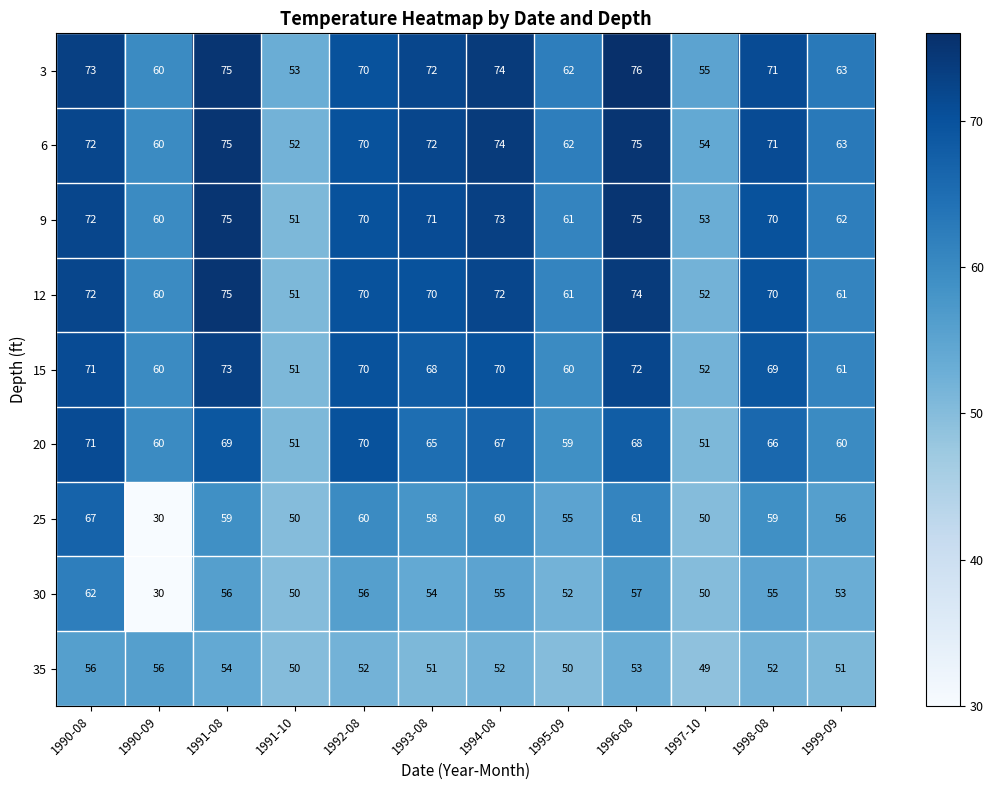

Which label corresponds to the largest value in the chart?

1996-08